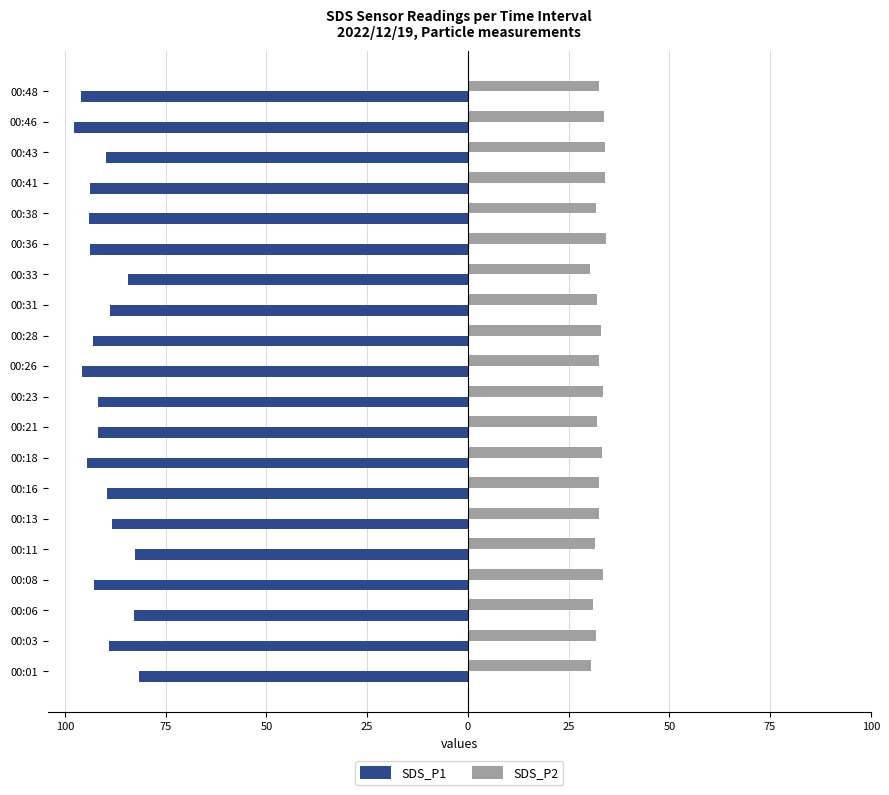

How many bars are there in total?

40